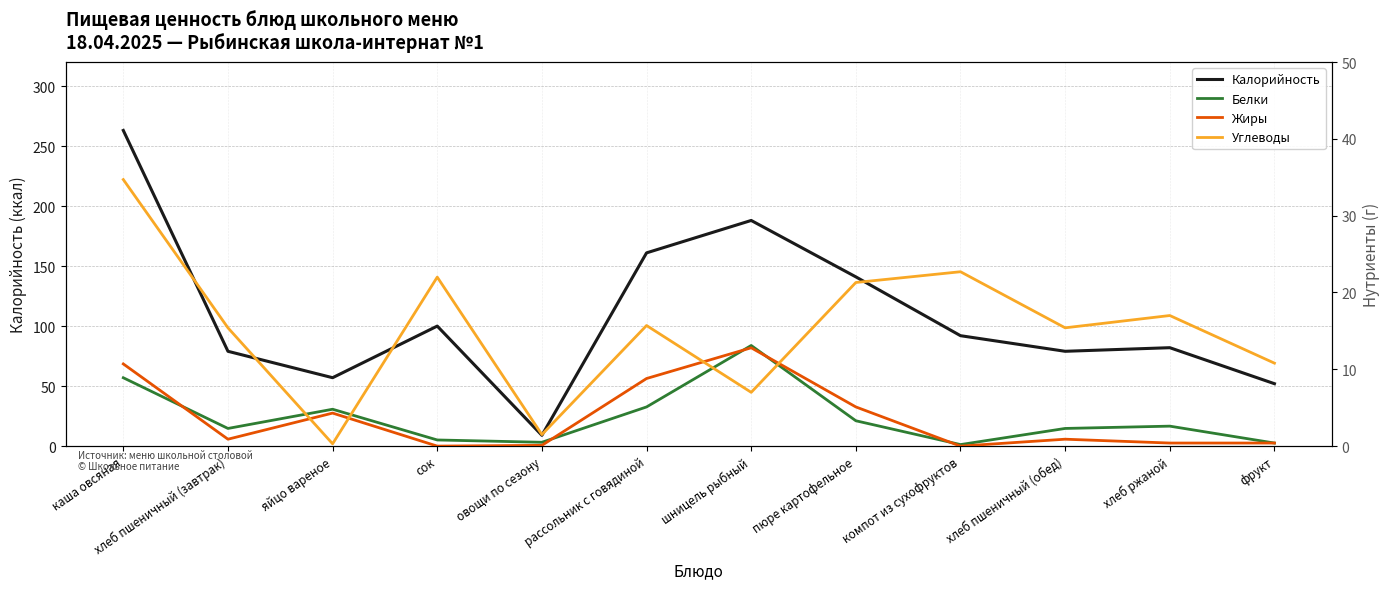

Between овощи по сезону and хлеб пшеничный (завтрак), which is larger?

хлеб пшеничный (завтрак)